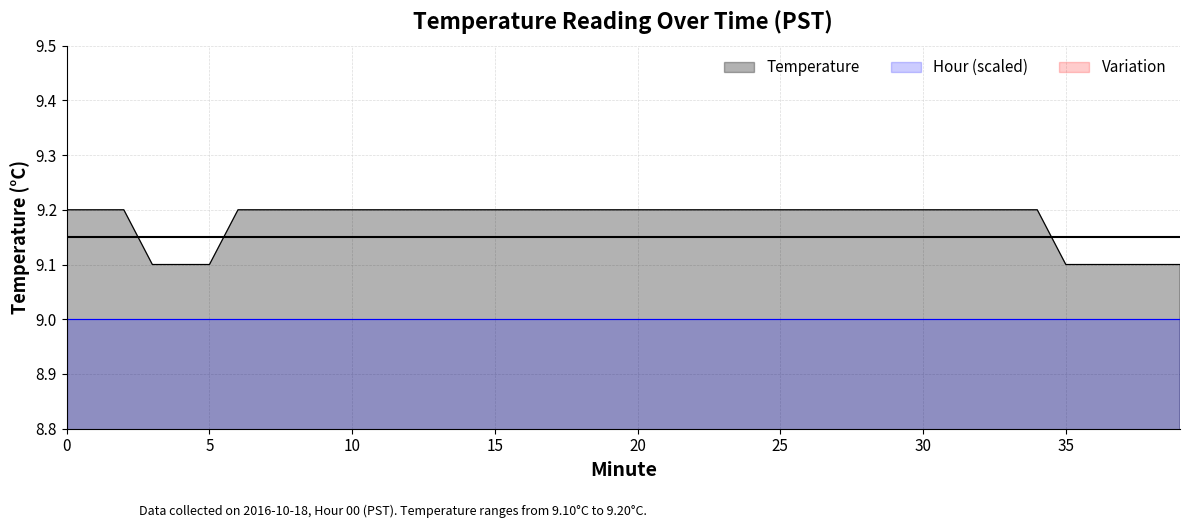

How many values are between 9 and 10?

40